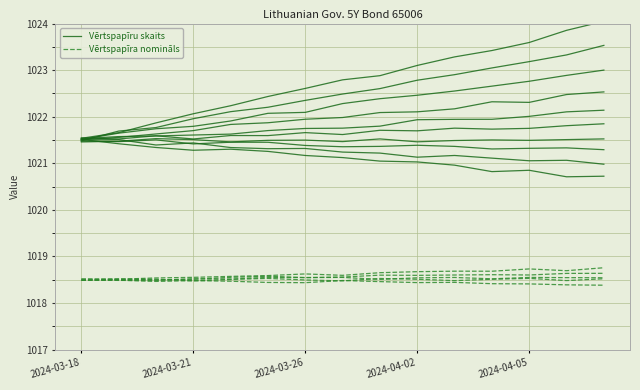

What is the sum of the Vērtspapīra nomināls values at 2024-03-18 and 9?

2036.9